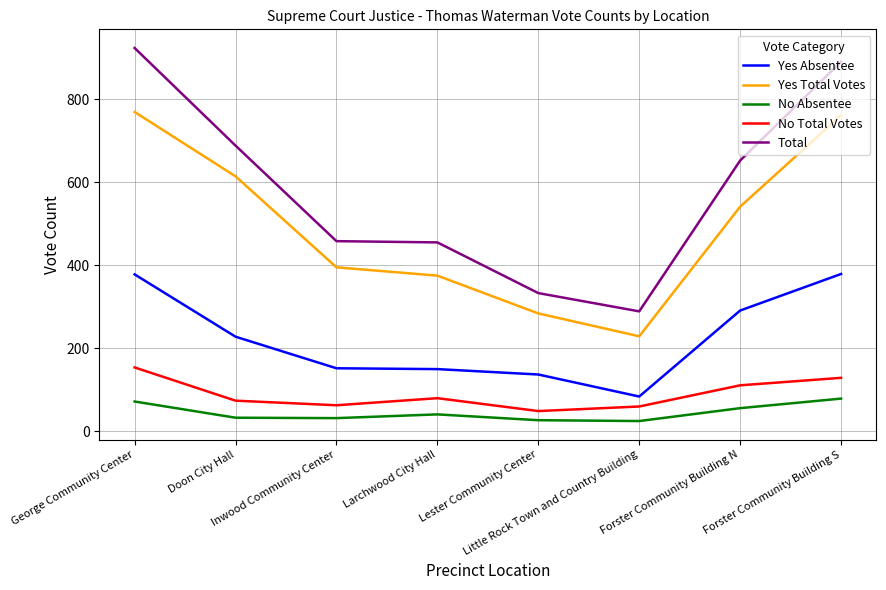

How many lines are shown in the chart?

5